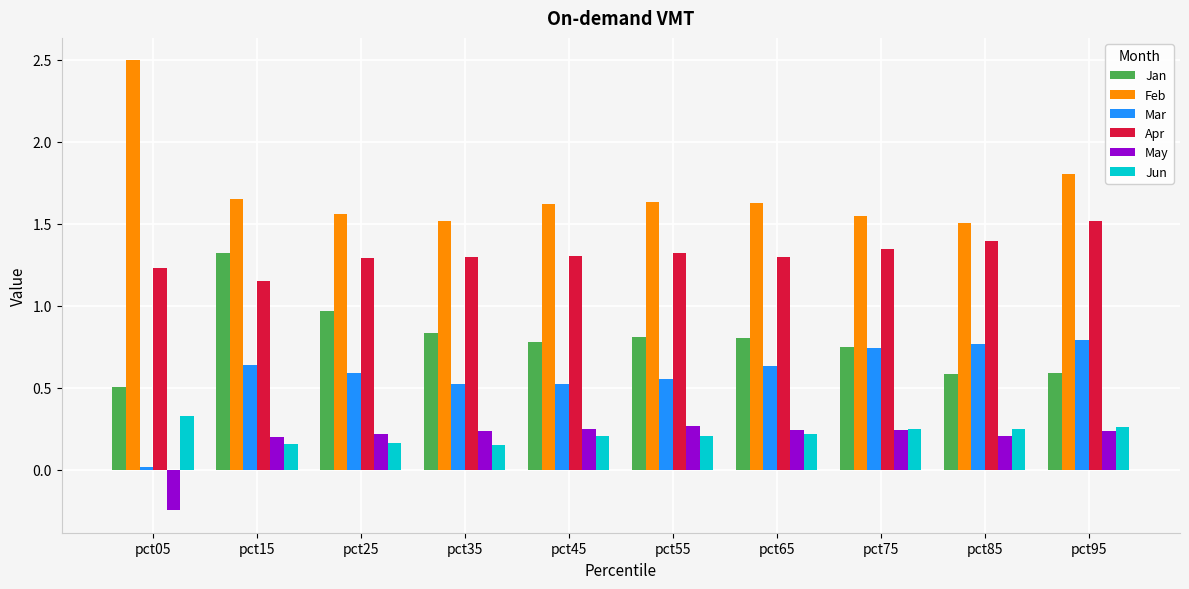

Between pct85 and pct95, which series saw the biggest shift?

Feb